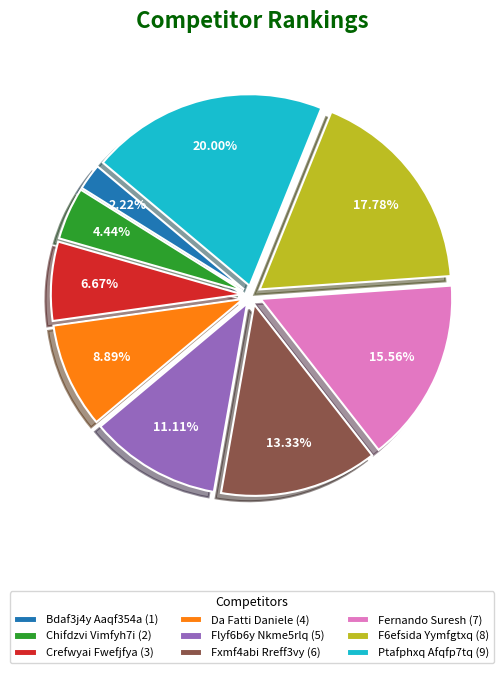

What is the total percentage of Crefwyai Fwefjfya and Bdaf3j4y Aaqf354a?

8.9%